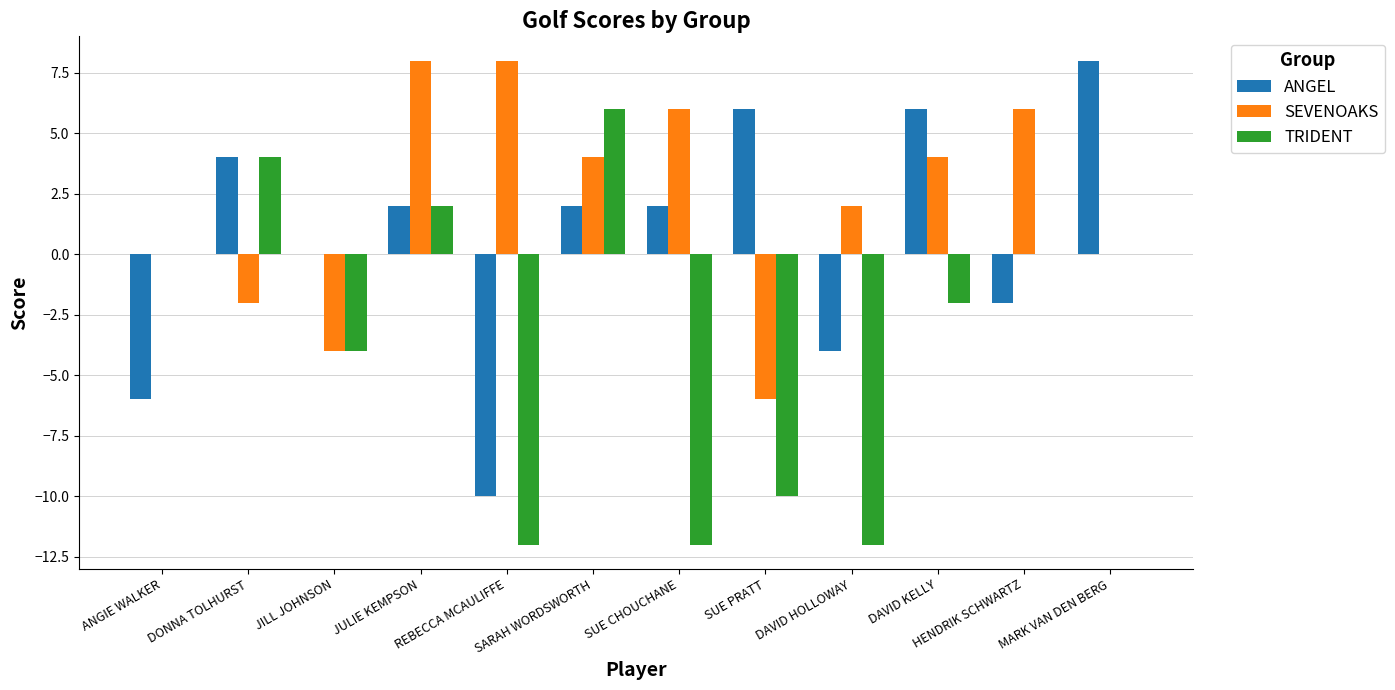

True or false: SEVENOAKS has a value of -2 at DONNA TOLHURST.

True